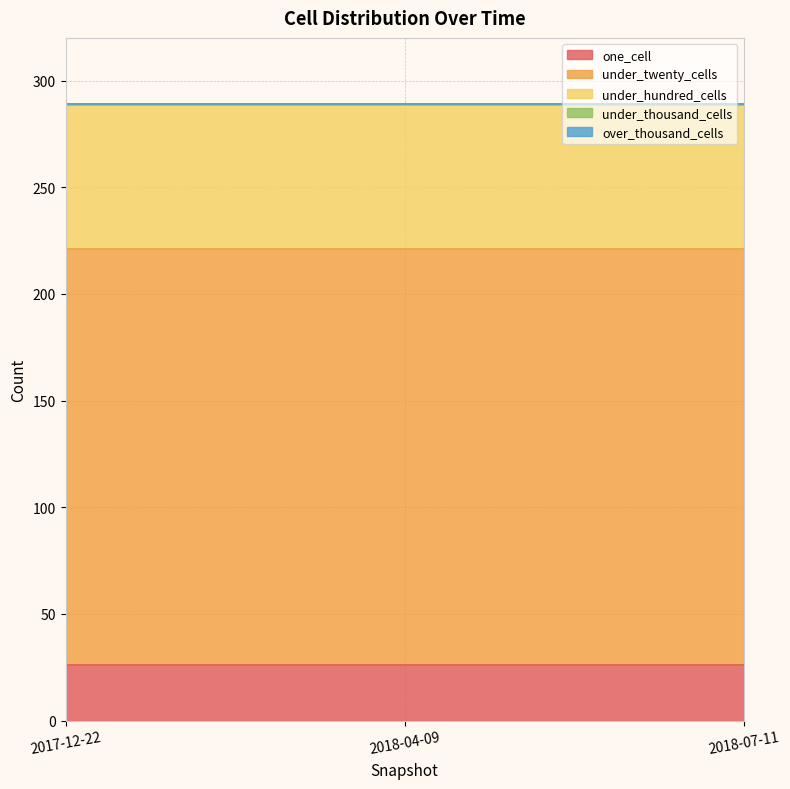

Which series has the largest total across all categories?

under_twenty_cells